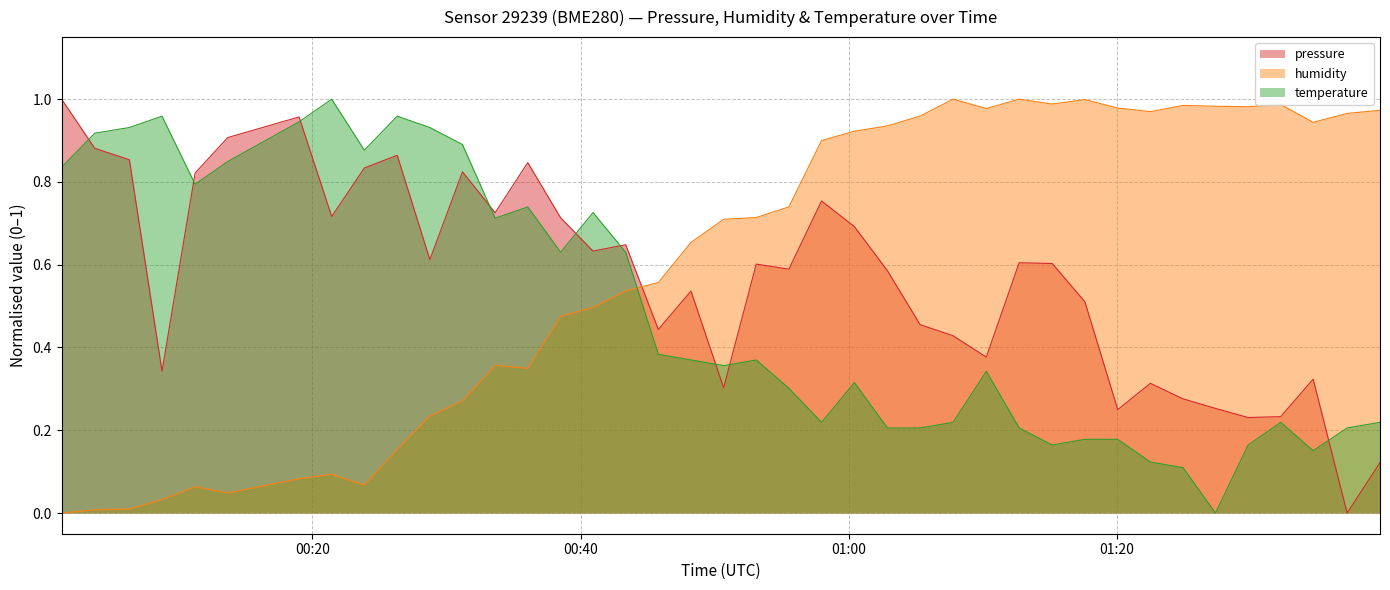

What is the difference between the humidity values at 2023-02-02T00:57:58 and 2023-02-02T00:06:22?

0.9